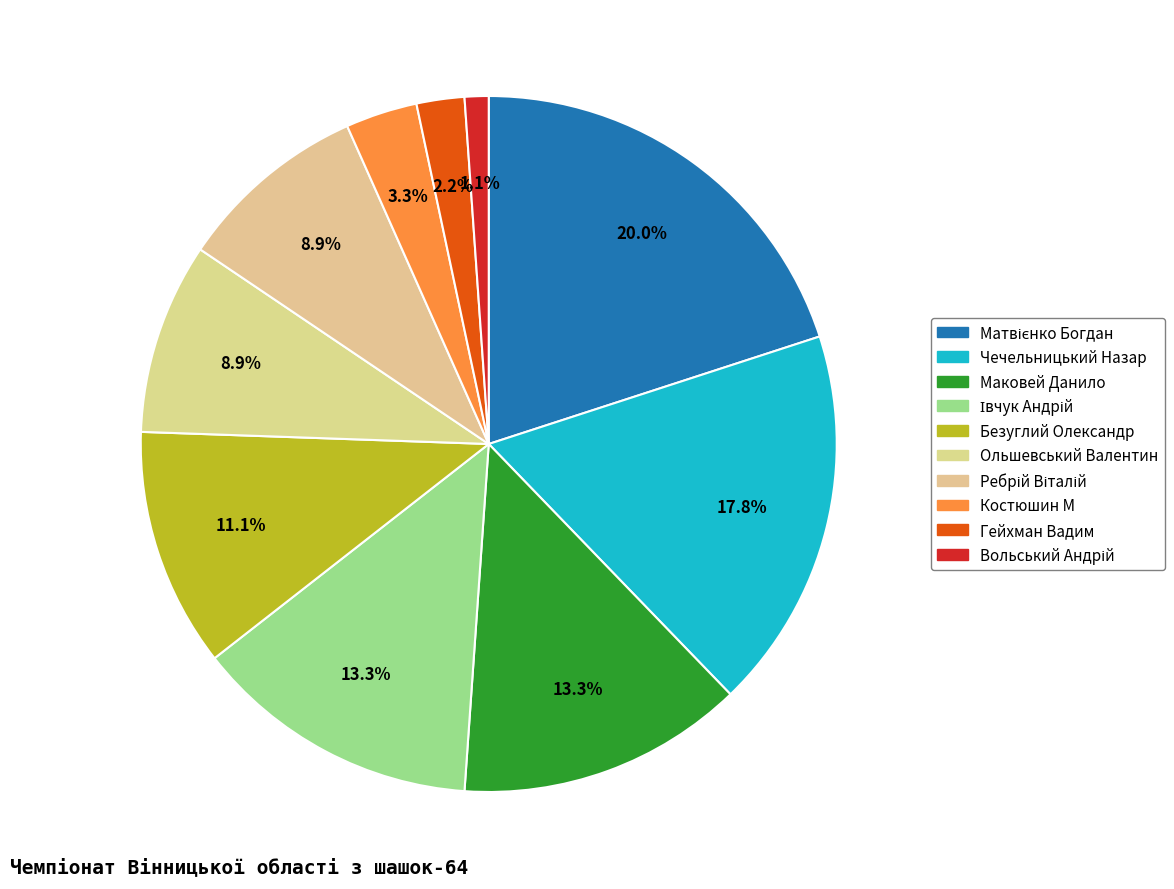

Count the number of slices in the pie.

10